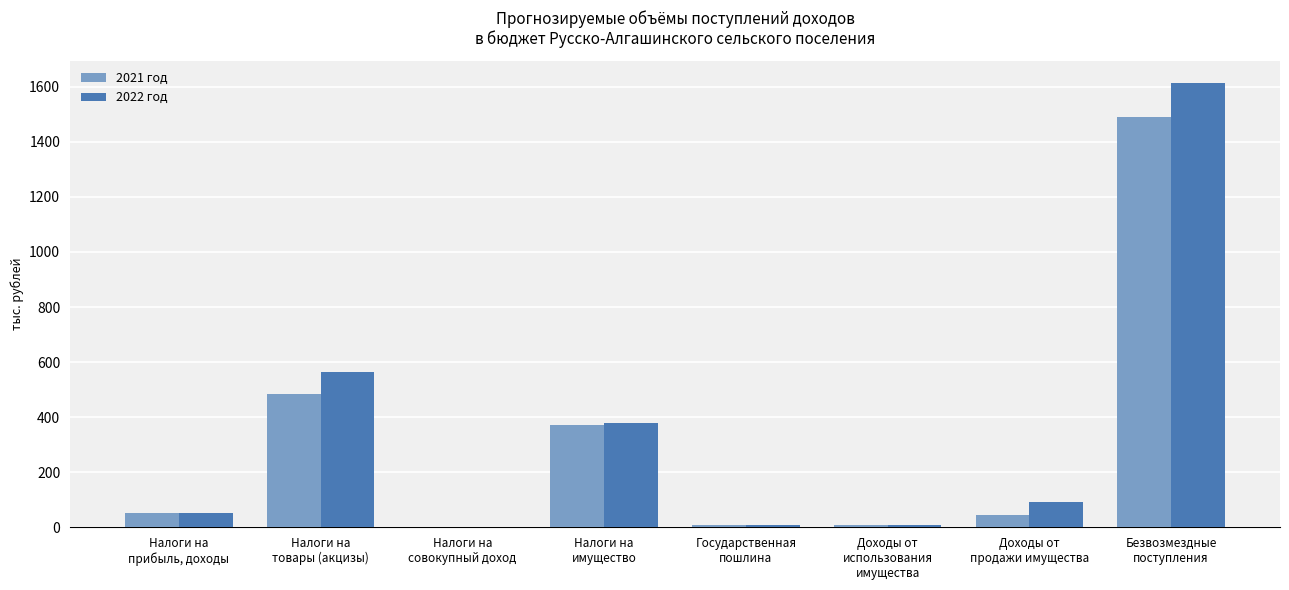

What is the sum of all 2021 год values?

2459.5